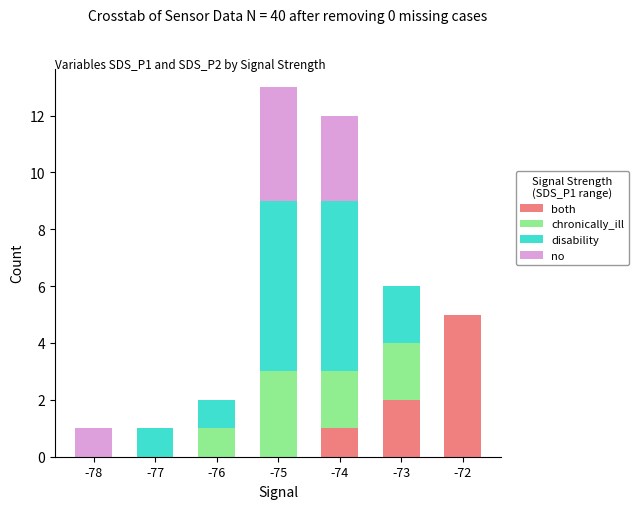

Are the bars horizontal?

No